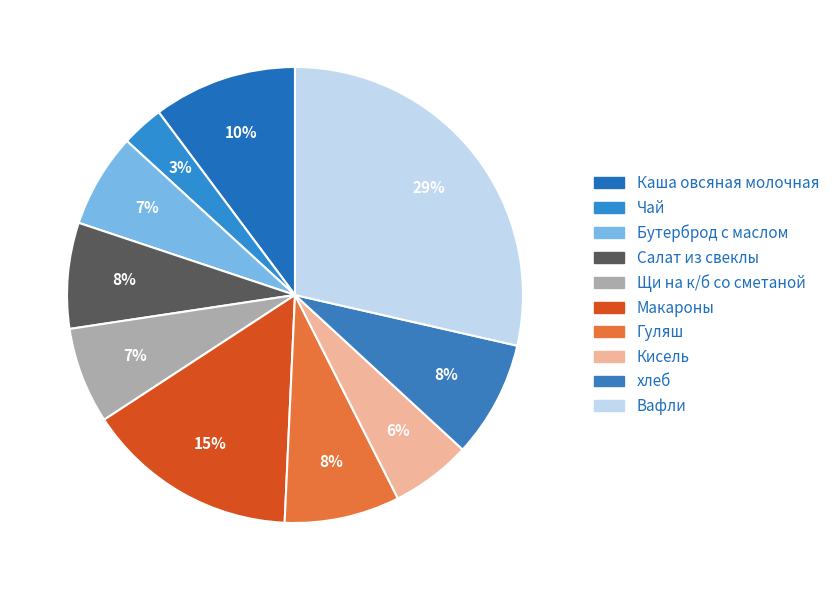

Which slice is the largest?

Вафли